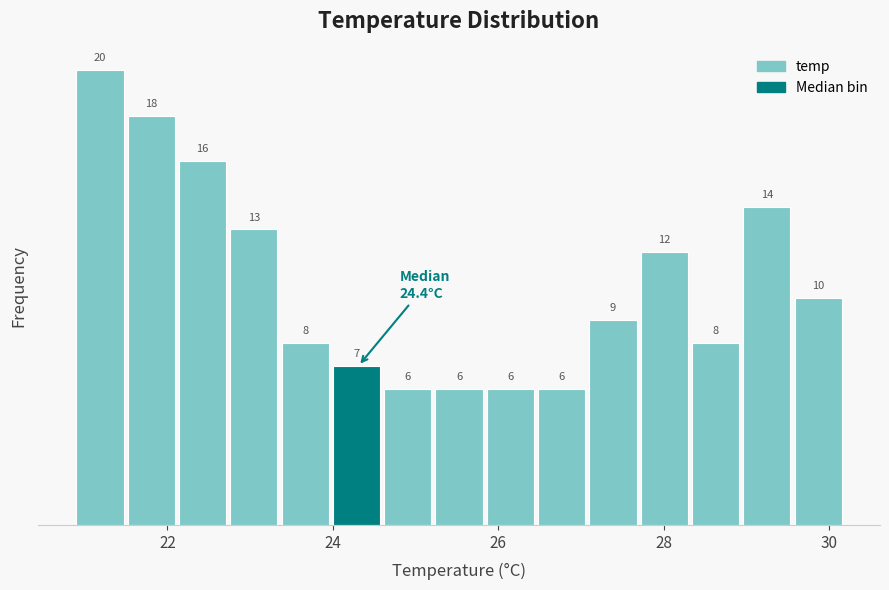

Around what value on the x-axis is the tallest bar? Give the approximate position of its centre, as read against the axis.

21.2